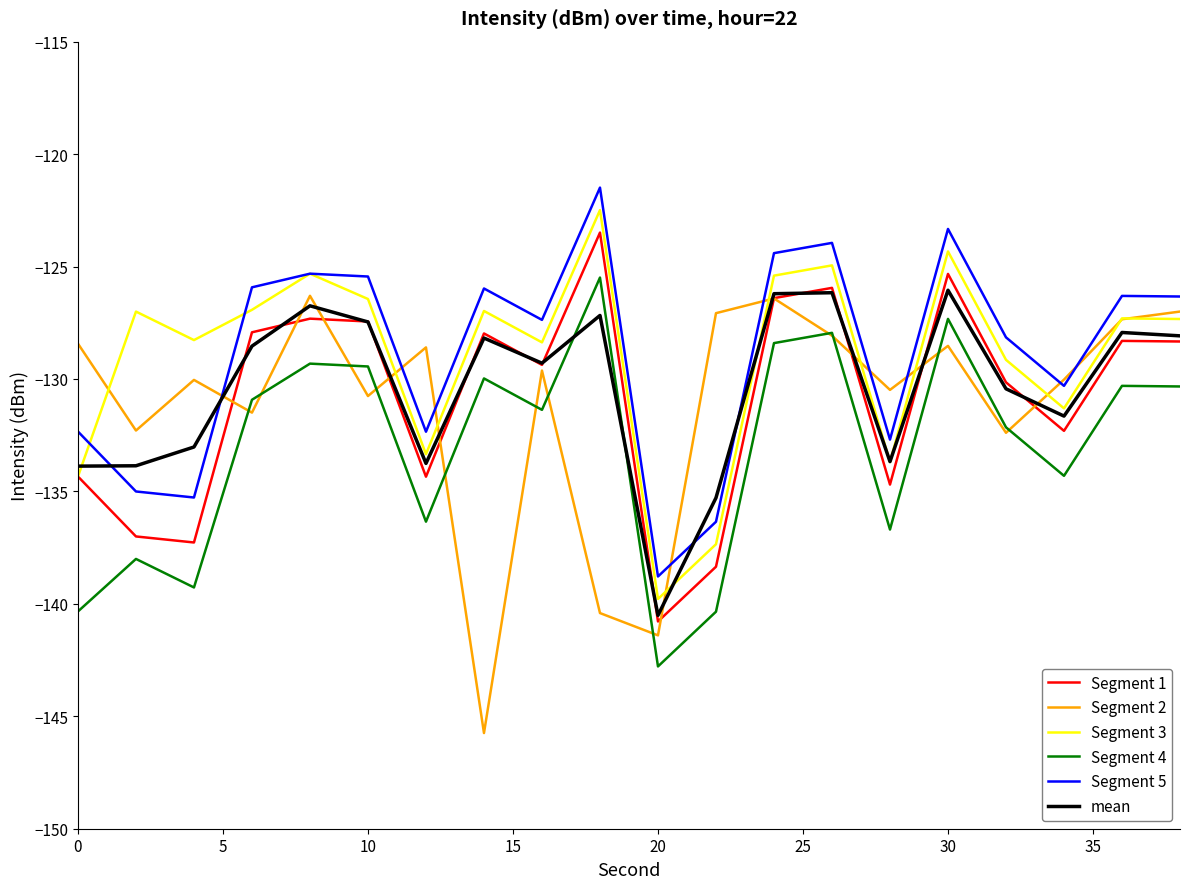

How many values in the Segment 2 series exceed -129?

9